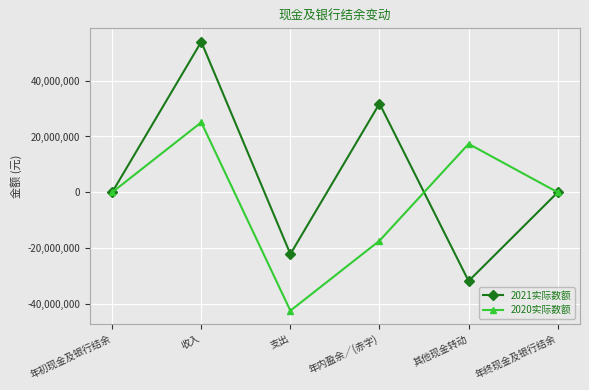

What is the difference between the second highest and second lowest values in the 2021实际数额 series?

53922034